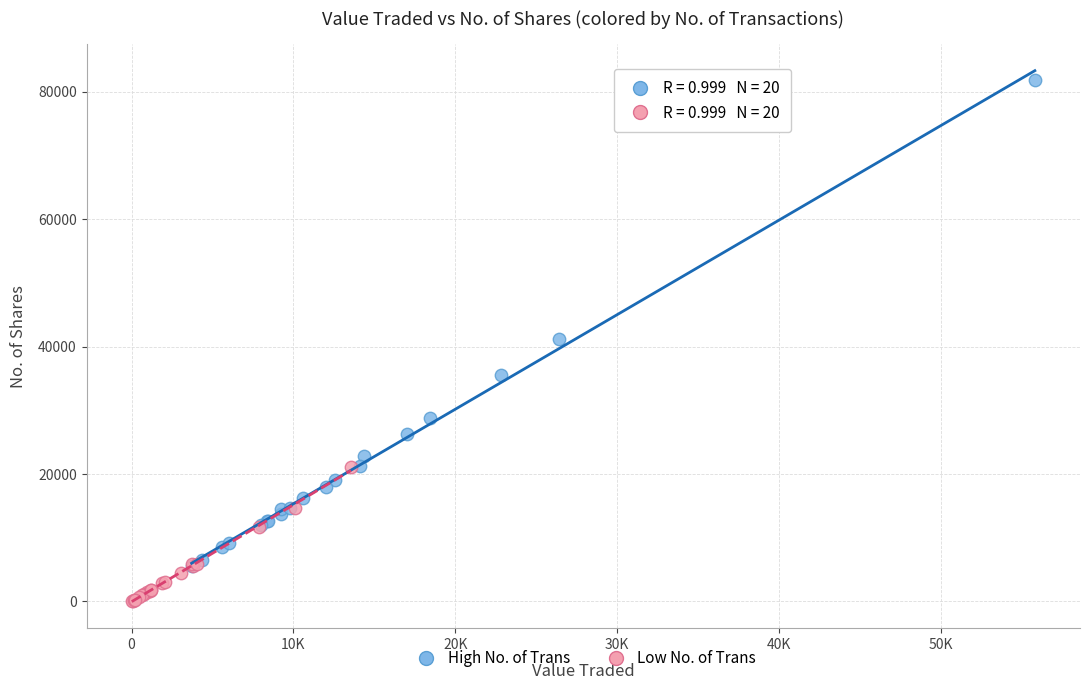

What are all the series names shown in the legend?

High No. of Trans, Low No. of Trans